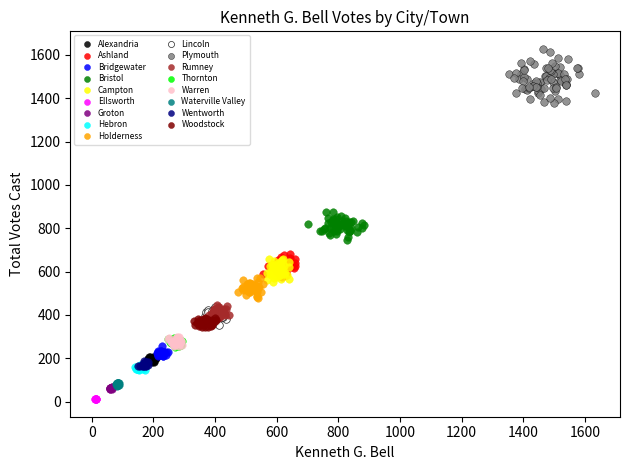

What are all the series names shown in the legend?

Alexandria, Ashland, Bridgewater, Bristol, Campton, Ellsworth, Groton, Hebron, Holderness, Lincoln, Plymouth, Rumney, Thornton, Warren, Waterville Valley, Wentworth, Woodstock